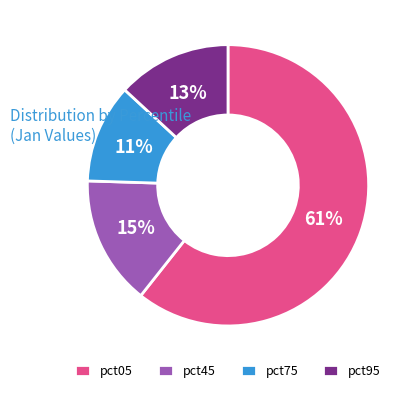

The pct95 slice represents 13% of the pie. True or false?

True